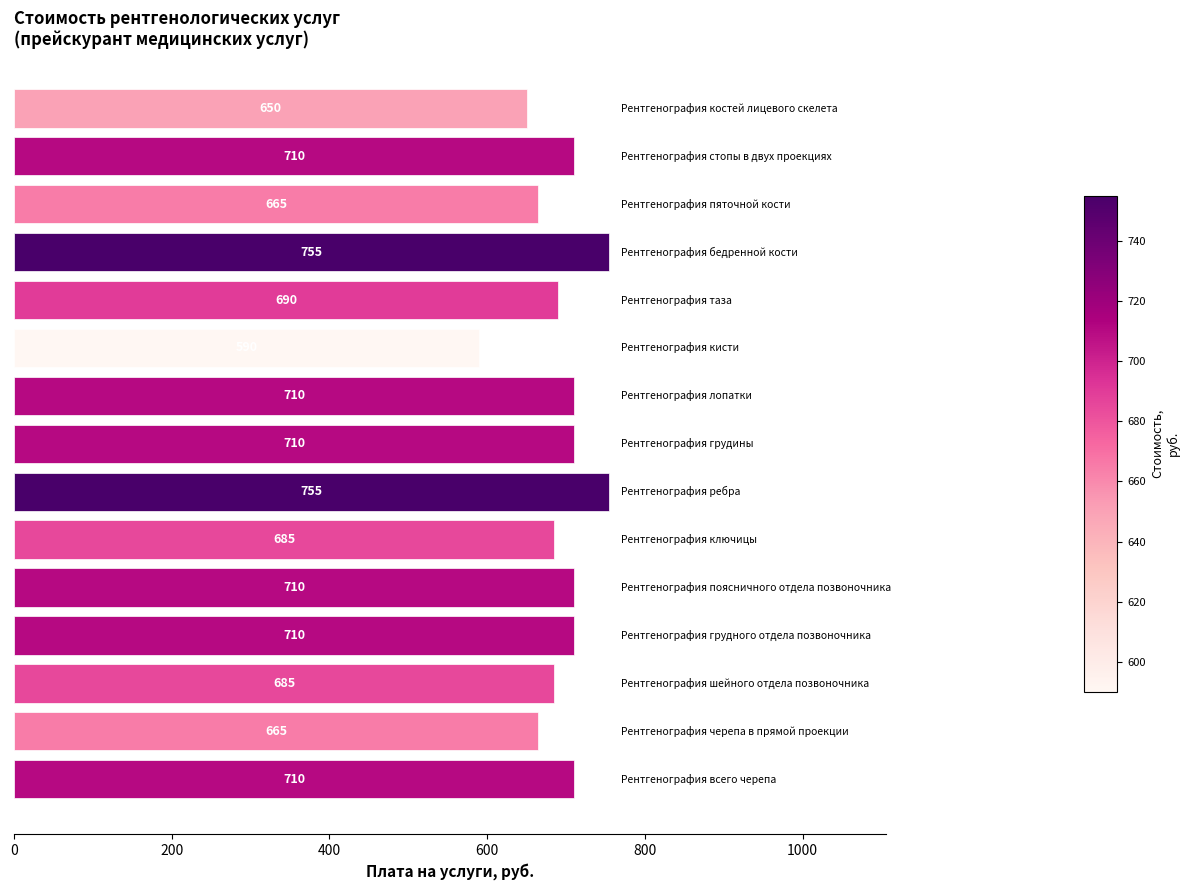

What is the minimum value shown in the chart?

590